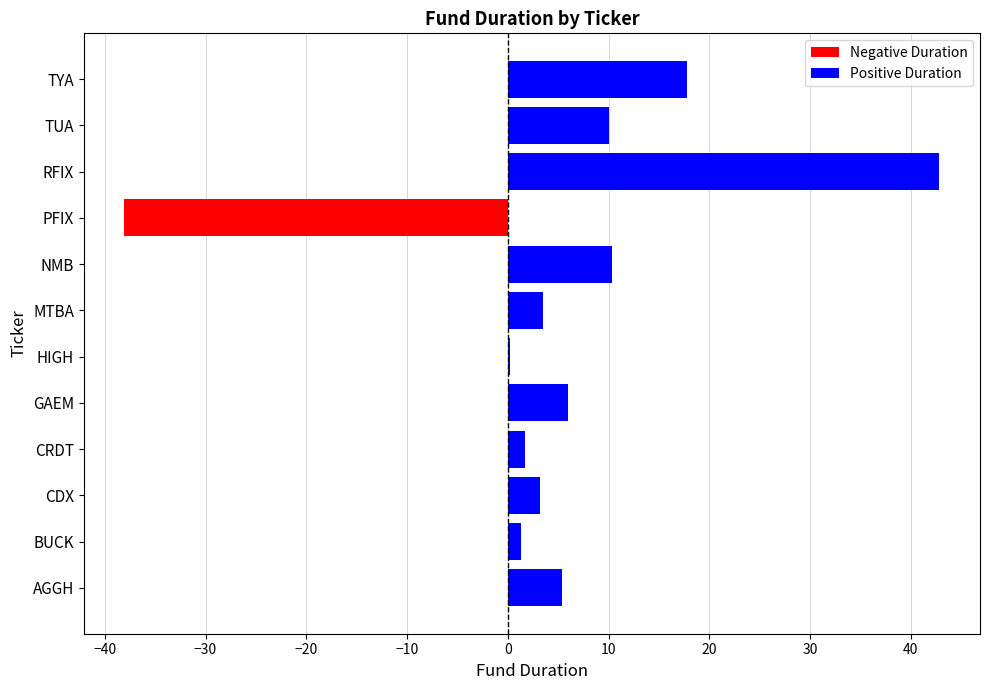

Count the number of data series in this chart.

2